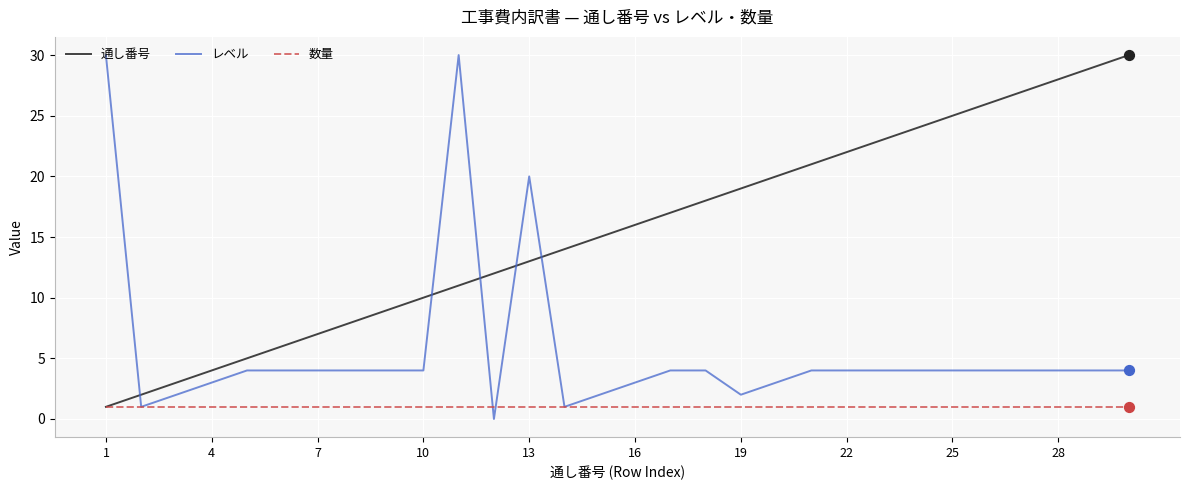

What are all the series names shown in the legend?

通し番号, レベル, 数量